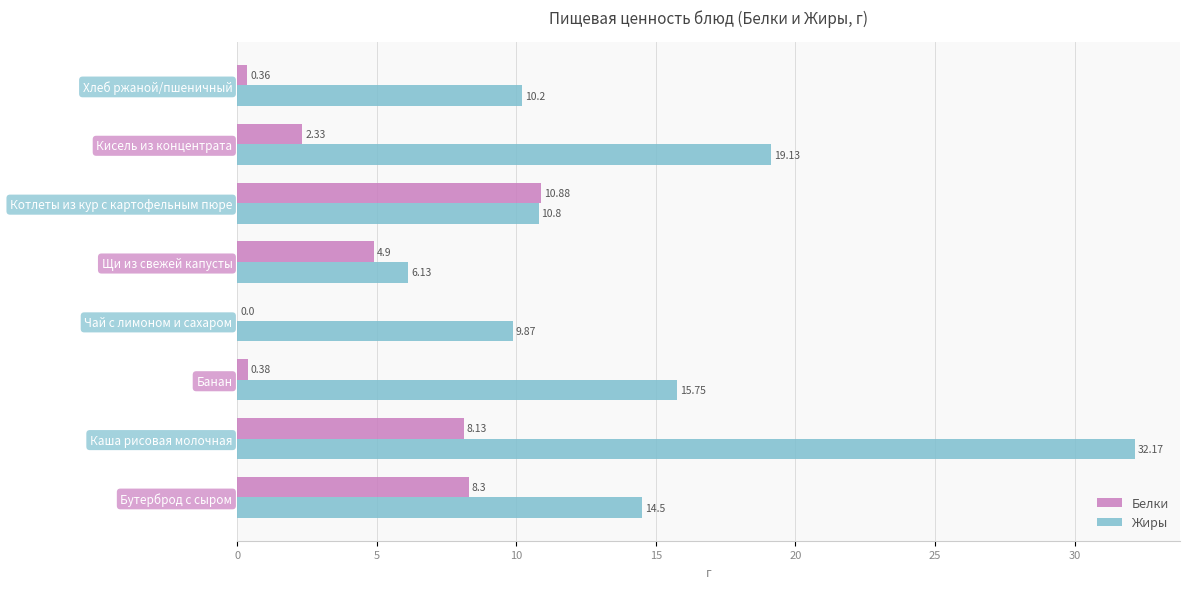

Which category has the highest value in the Жиры series?

Каша рисовая молочная